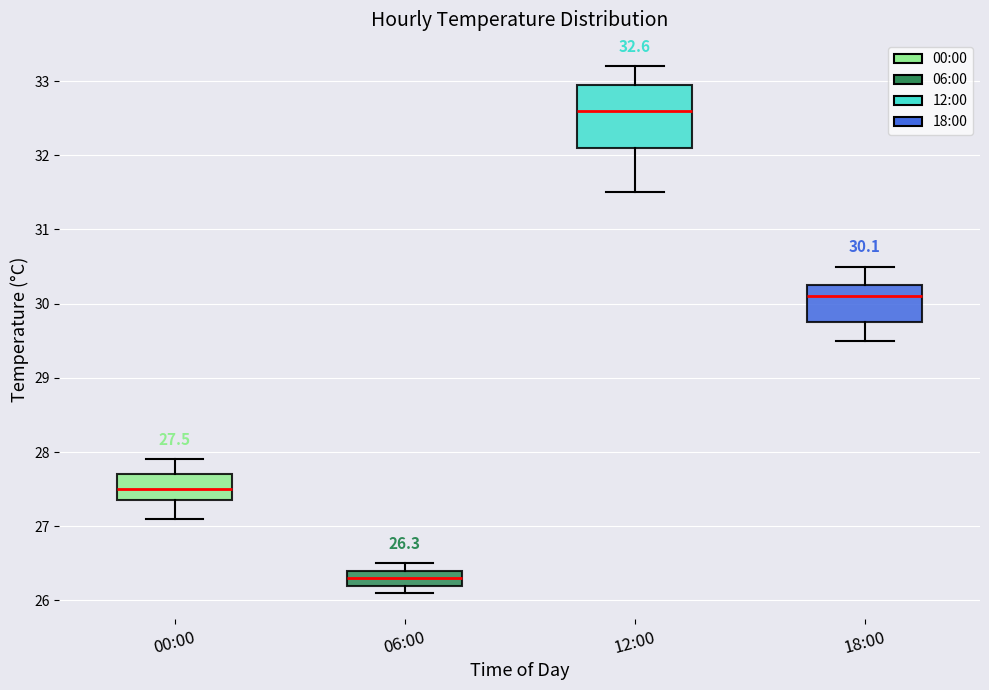

Which box's median line is the highest?

12:00